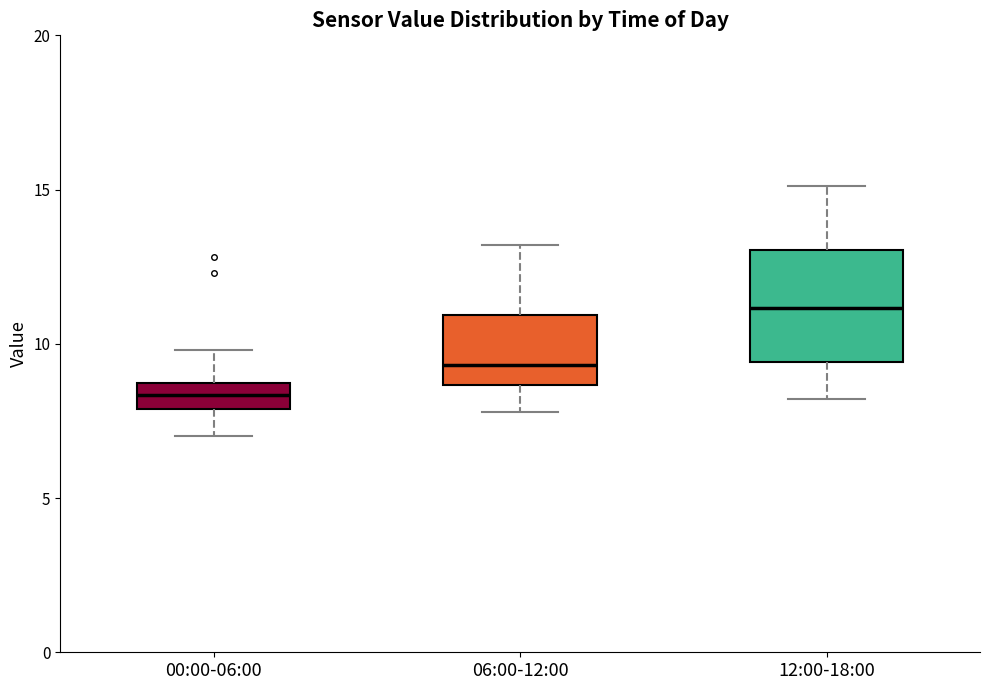

Where is the lower edge of the box for 06:00-12:00 on the y-axis? The values are not printed on the chart, so give them approximately, as read against the axis.

8.5